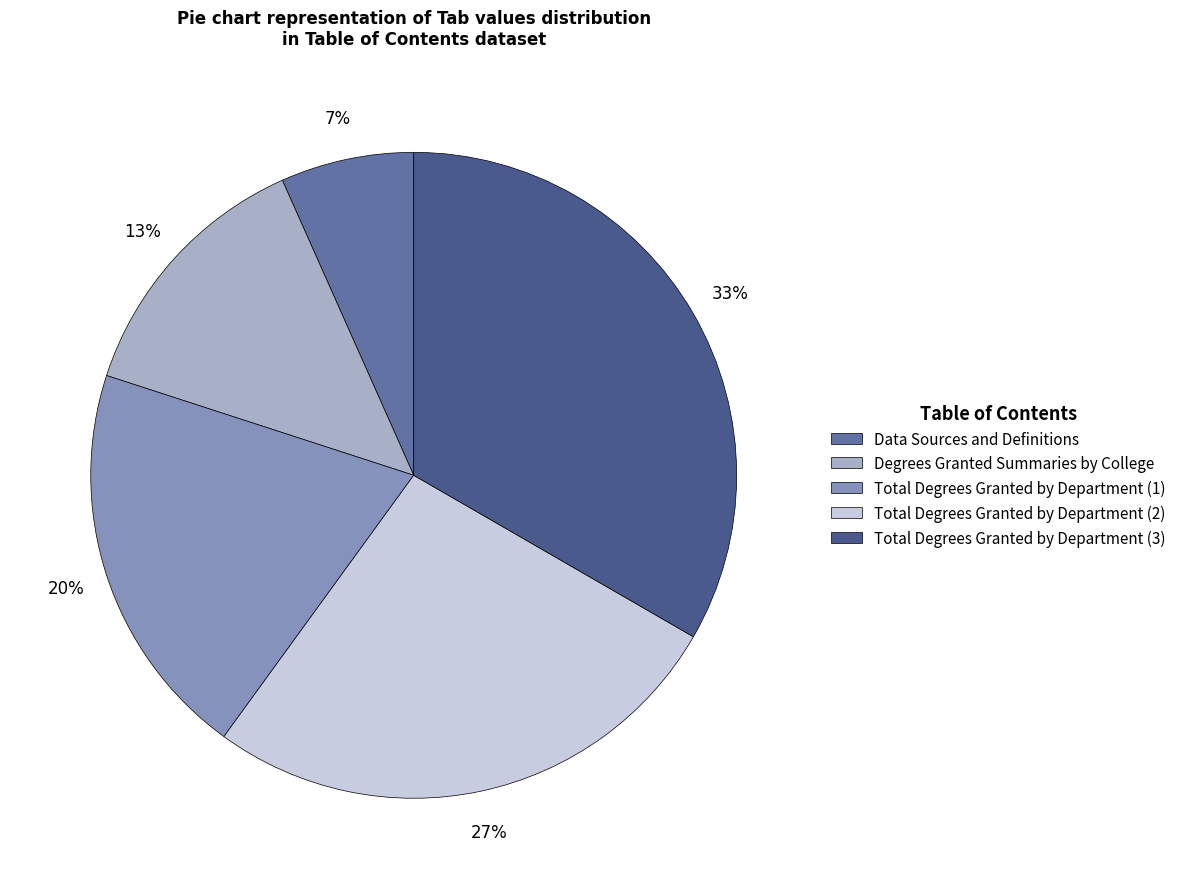

What is the ratio of the value at Degrees Granted Summaries by College to the value at Total Degrees Granted by Department (1)?

0.7